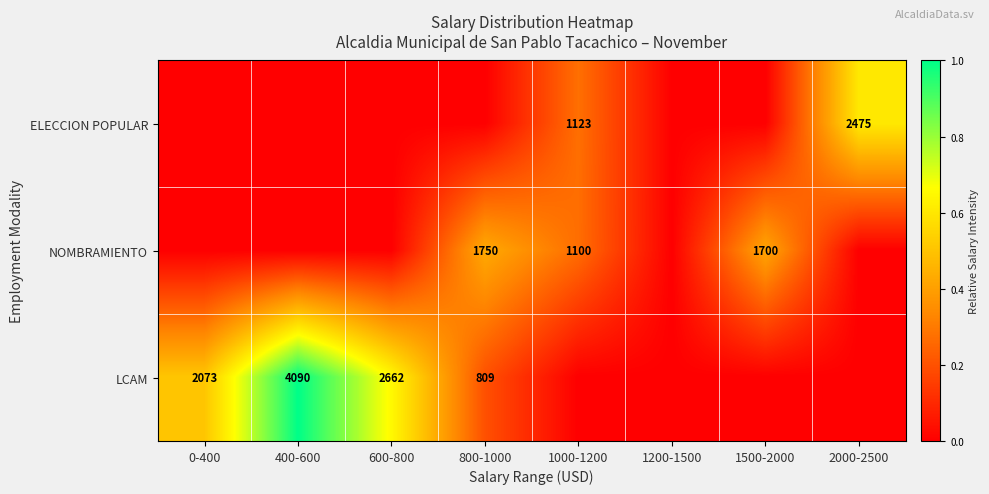

Which category has the highest value across all series?

400-600